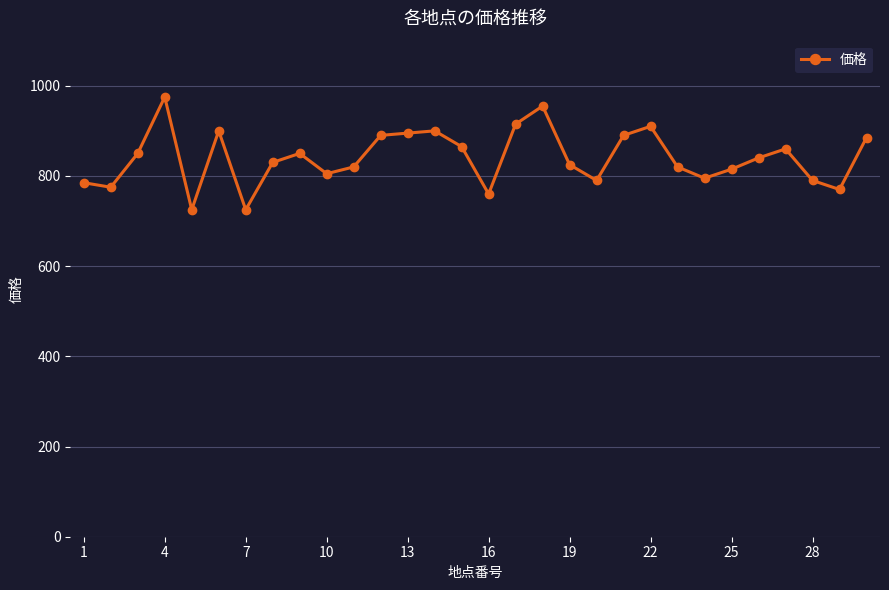

What is the maximum value shown in the chart?

975